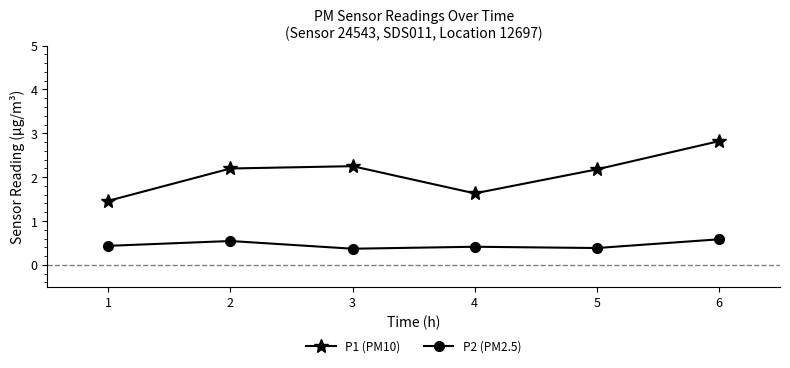

Where is the first local minimum for P2 (PM2.5)?

3